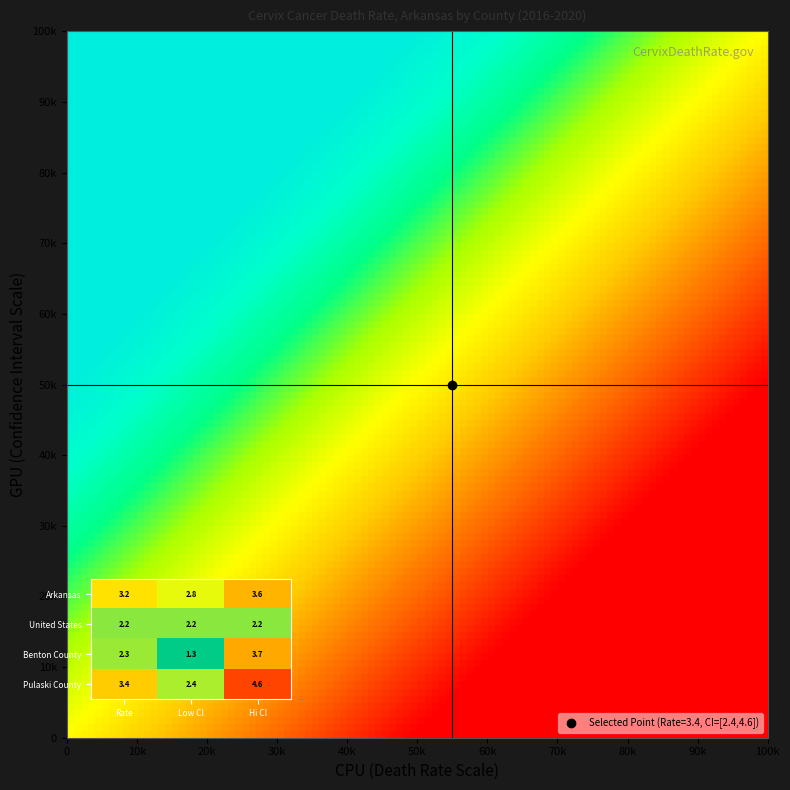

What is the sum of all Benton County values?

7.3